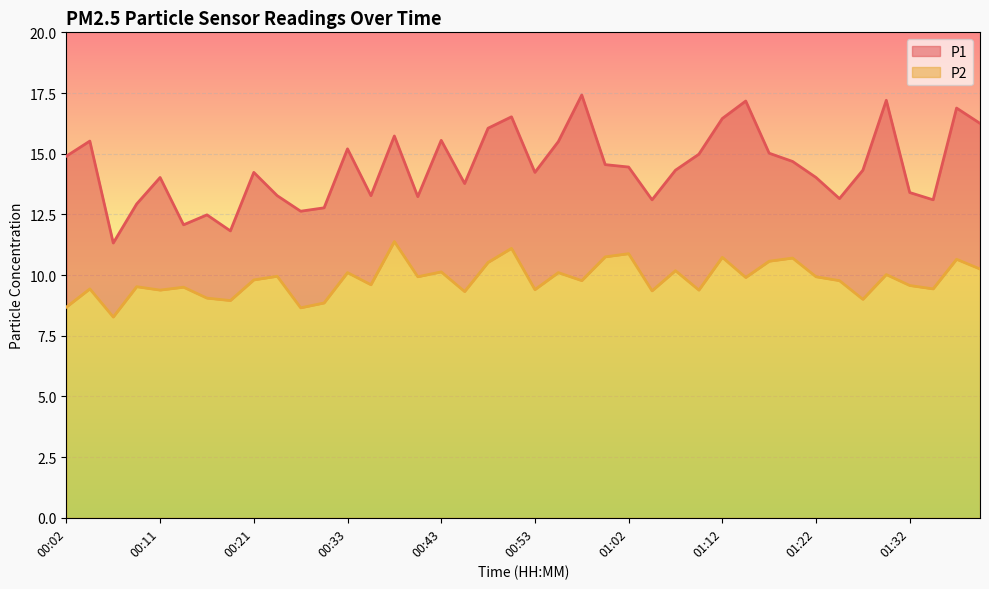

True or false: P1 has more than 0 points higher than both neighbors.

True